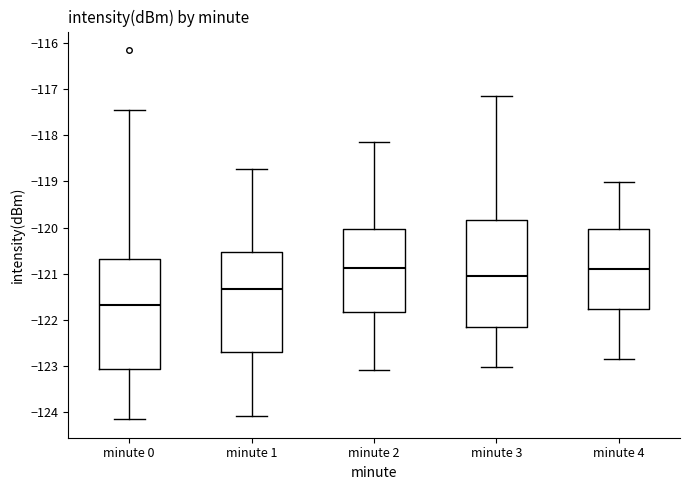

Reading left to right, transcribe this box plot: for each box, give where its median line is, the range the box spans, and where its two whiskers end, as read against the y-axis. The values are not printed on the chart, so give them approximately, as read against the axis.

minute 0: median -121.7, box -123.1 to -120.7, whiskers -124.1 to -117.5
minute 1: median -121.3, box -122.7 to -120.5, whiskers -124.1 to -118.7
minute 2: median -120.9, box -121.8 to -120.0, whiskers -123.1 to -118.2
minute 3: median -121.1, box -122.1 to -119.8, whiskers -123.0 to -117.2
minute 4: median -120.9, box -121.8 to -120.0, whiskers -122.8 to -119.0